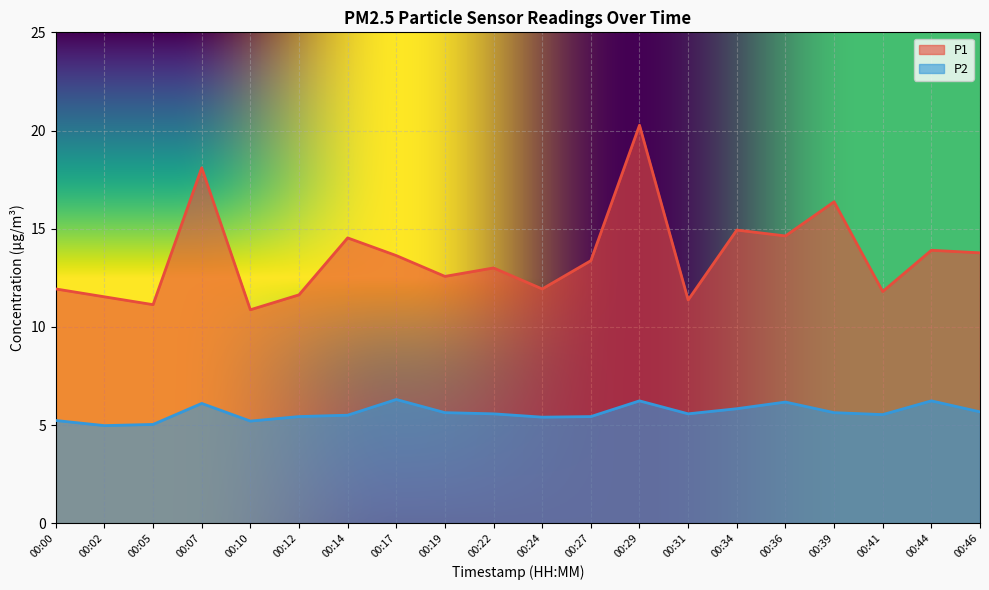

Which series has the widest spread of values?

P1